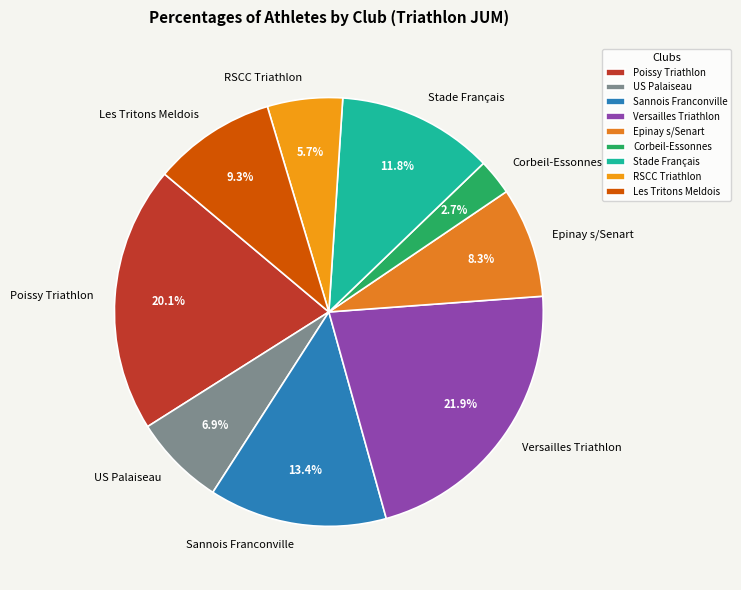

Combined, do Stade Français and Les Tritons Meldois account for over 50%?

No